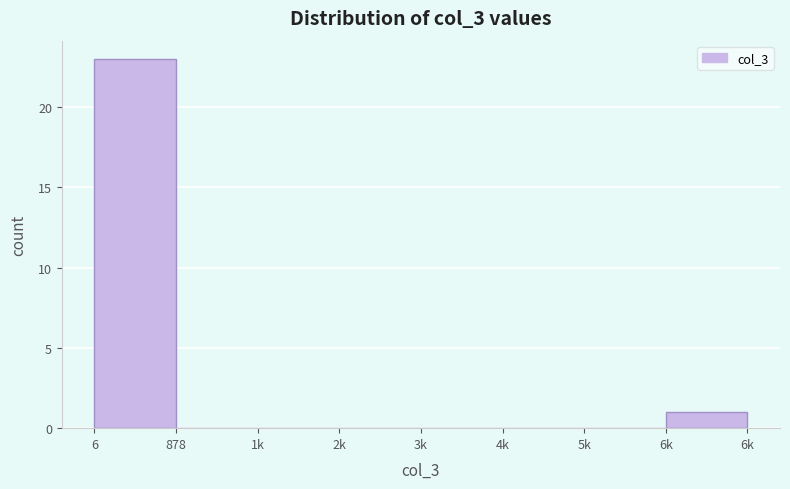

Reading left to right, extract all data points from this chart.

6=23	878=0	1k=0	2k=0	3k=0	4k=0	5k=0	6k=1